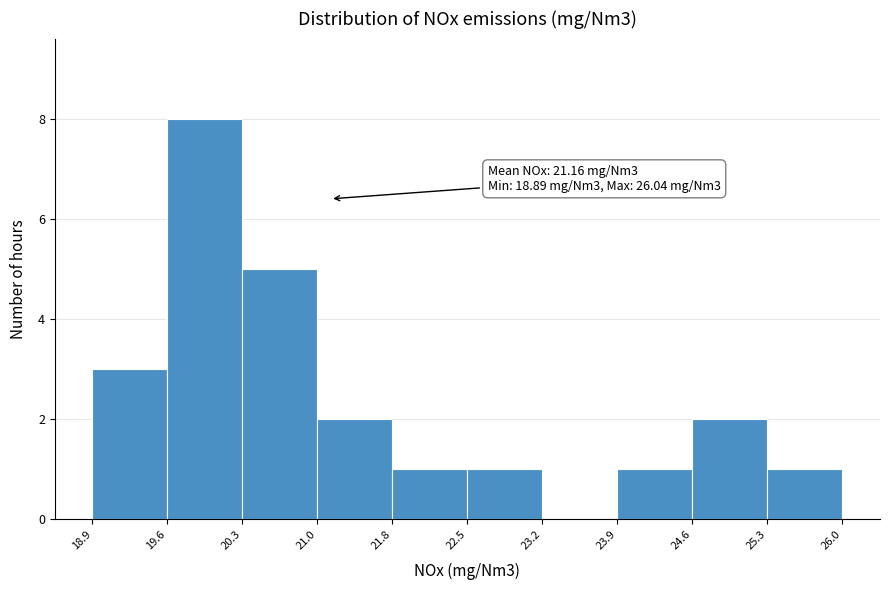

Which range on the x-axis has the tallest bar?

19.6 to 20.3